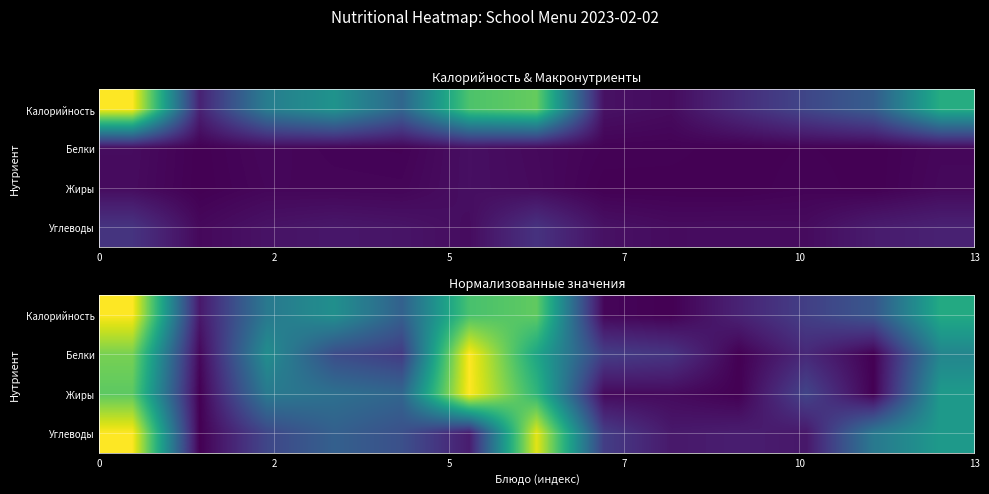

Rank the series by their maximum value, from highest to lowest.

Калорийность, Углеводы, Белки, Жиры